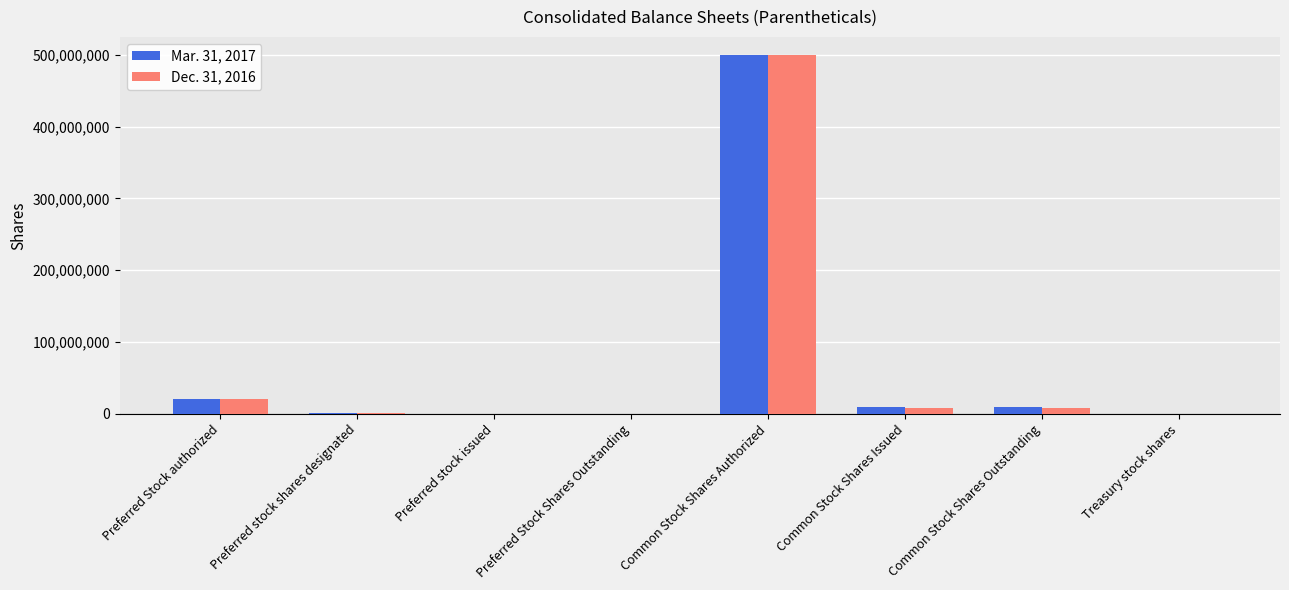

What is the greatest value displayed?

500000000